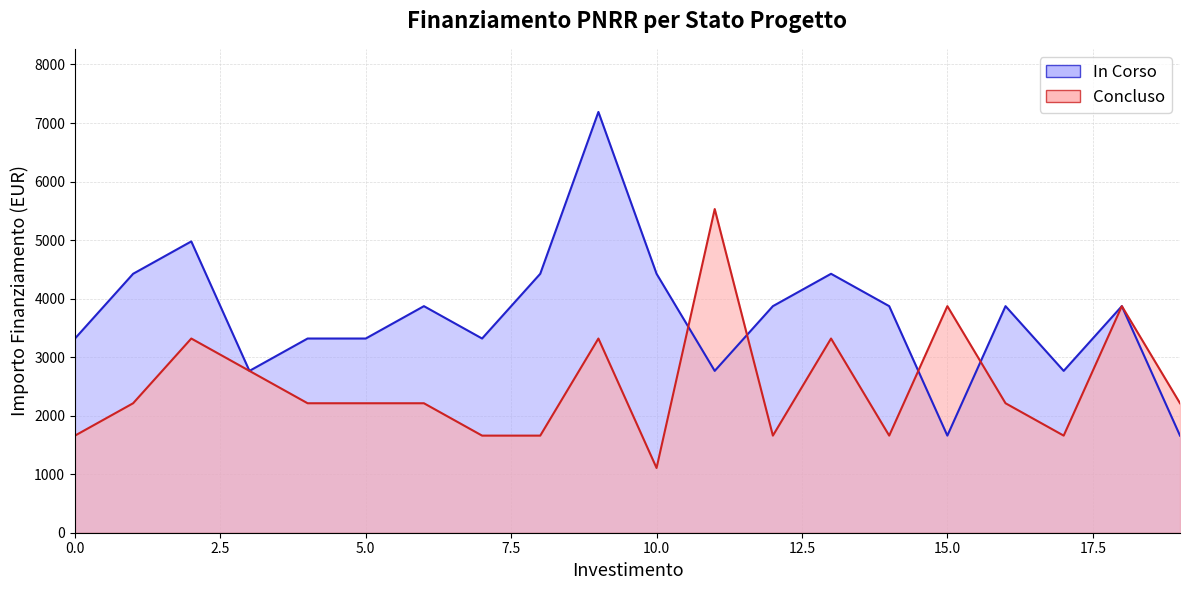

Count the In Corso (line) values in the range 3318 to 4424.

13